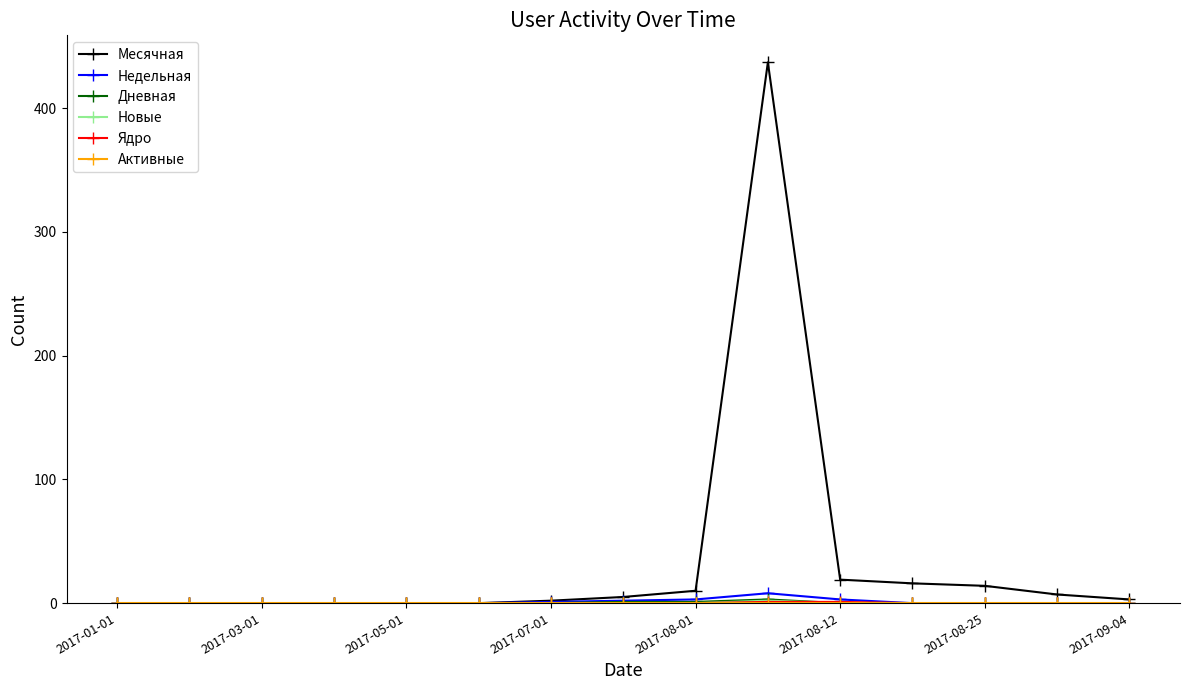

Which series has the largest total across all categories?

Месячная